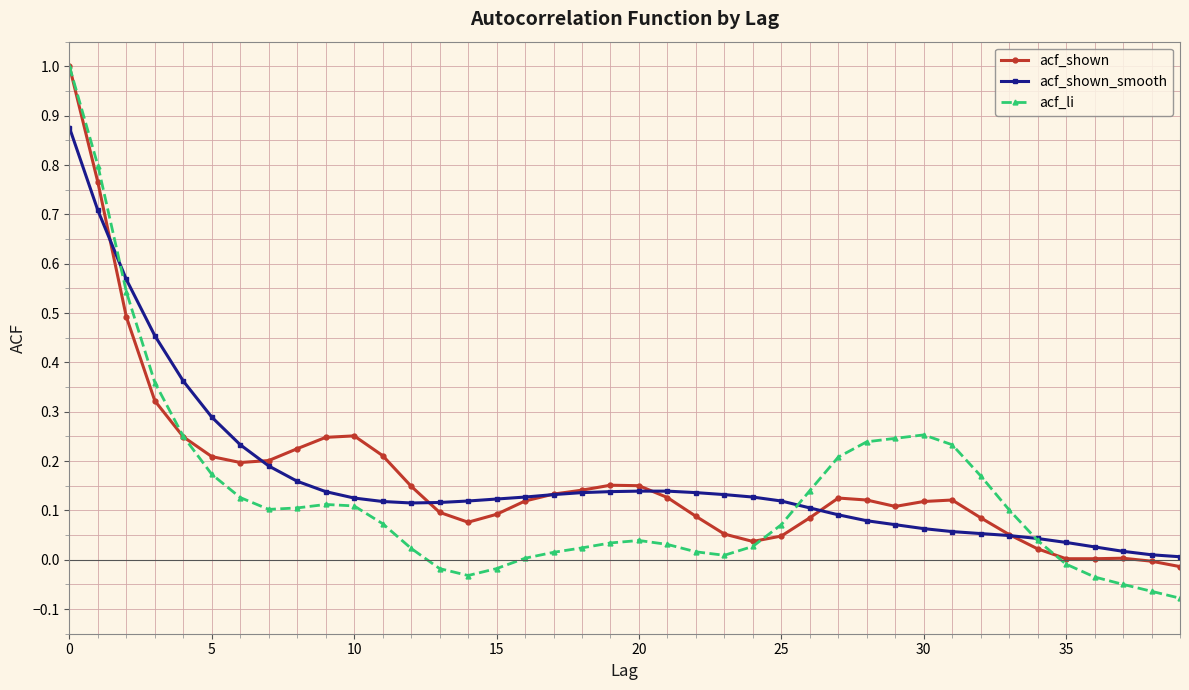

Does the chart have visible grid lines?

Yes